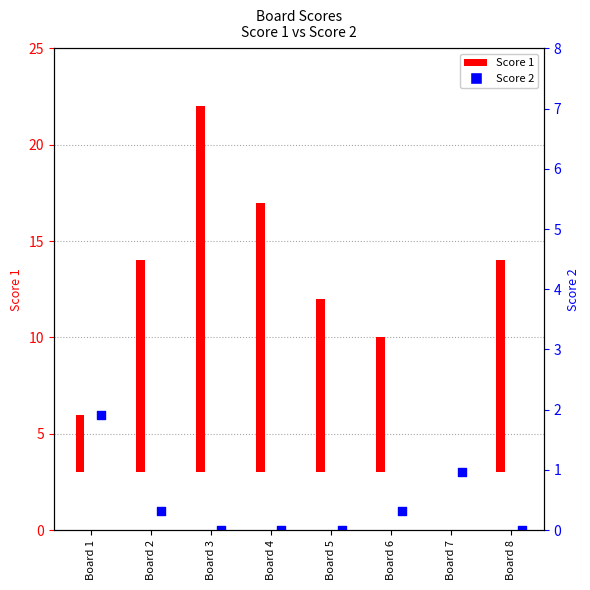

Which has a higher value, Board 5 or Board 2?

Board 2